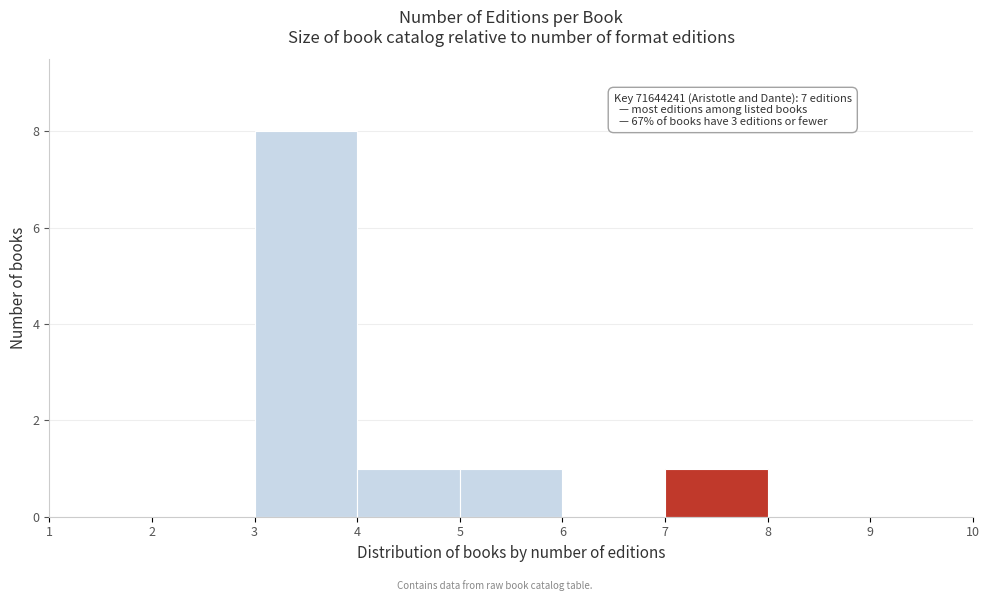

Which range on the x-axis has the tallest bar?

3 to 4